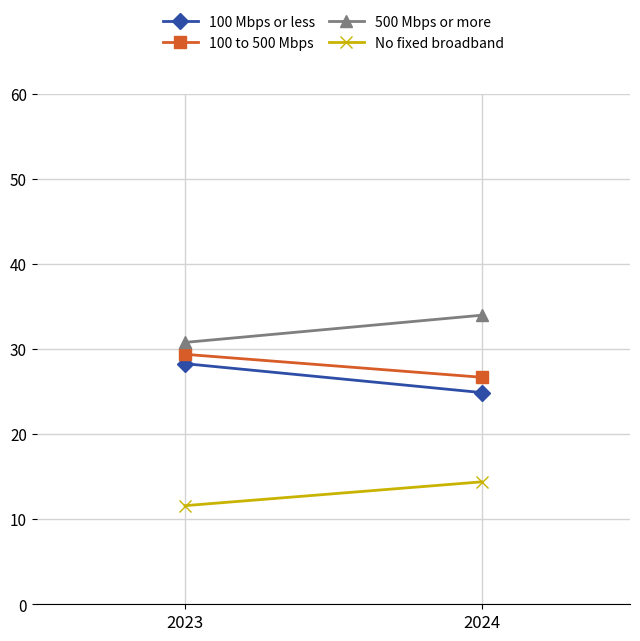

What are all the series names shown in the legend?

100 Mbps or less, 100 to 500 Mbps, 500 Mbps or more, No fixed broadband